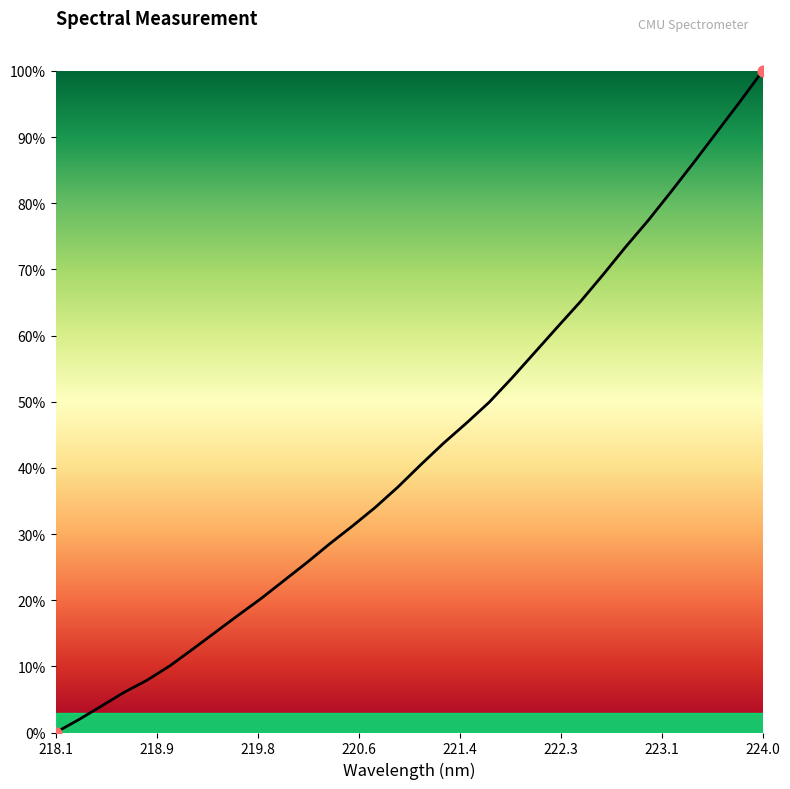

What is the maximum value shown in the chart?

100.0